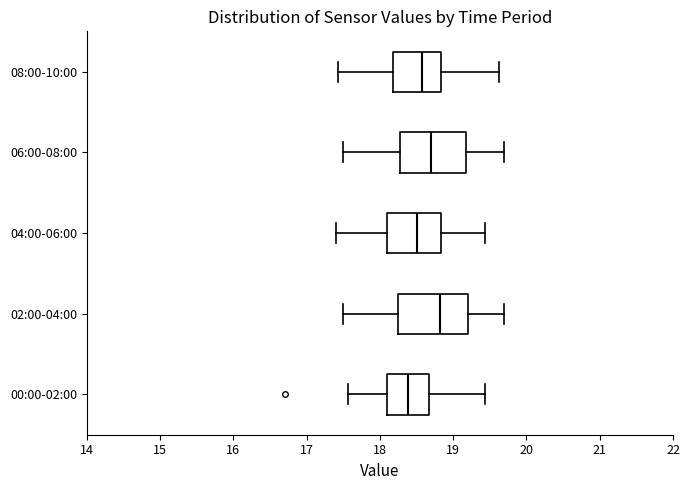

Reading bottom to top, read every box against the x-axis: the position of its median line, the range the box covers, and the ends of its whiskers. The values are not printed on the chart, so give them approximately, as read against the axis.

00:00-02:00: median 18.4, box 18.1 to 18.7, whiskers 17.6 to 19.4
02:00-04:00: median 18.8, box 18.2 to 19.2, whiskers 17.5 to 19.7
04:00-06:00: median 18.5, box 18.1 to 18.8, whiskers 17.4 to 19.4
06:00-08:00: median 18.7, box 18.3 to 19.2, whiskers 17.5 to 19.7
08:00-10:00: median 18.6, box 18.2 to 18.8, whiskers 17.4 to 19.6